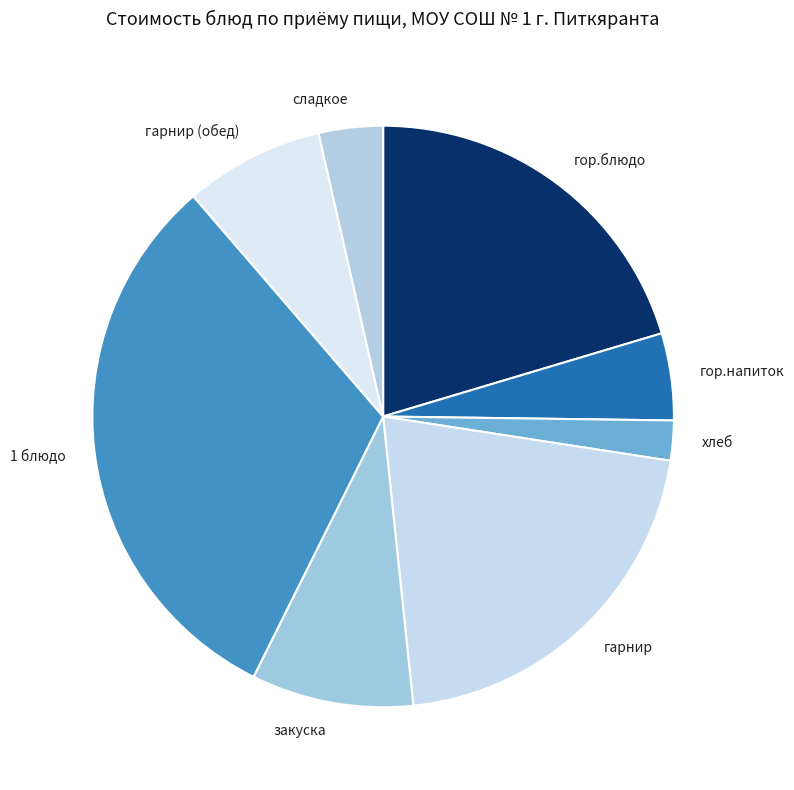

What is the smallest slice in the pie chart?

хлеб